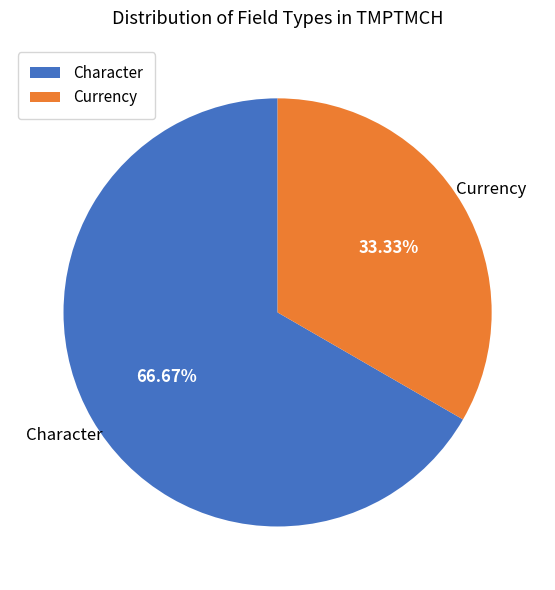

Rank the categories by value from lowest to highest.

Currency, Character